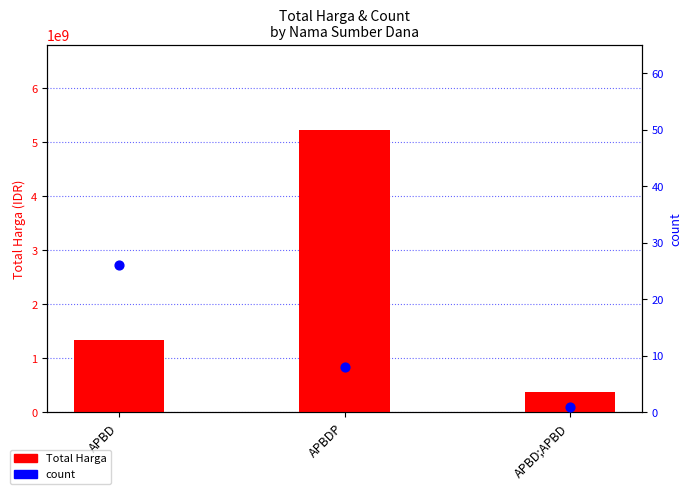

Which series has the largest total across all categories?

Total Harga